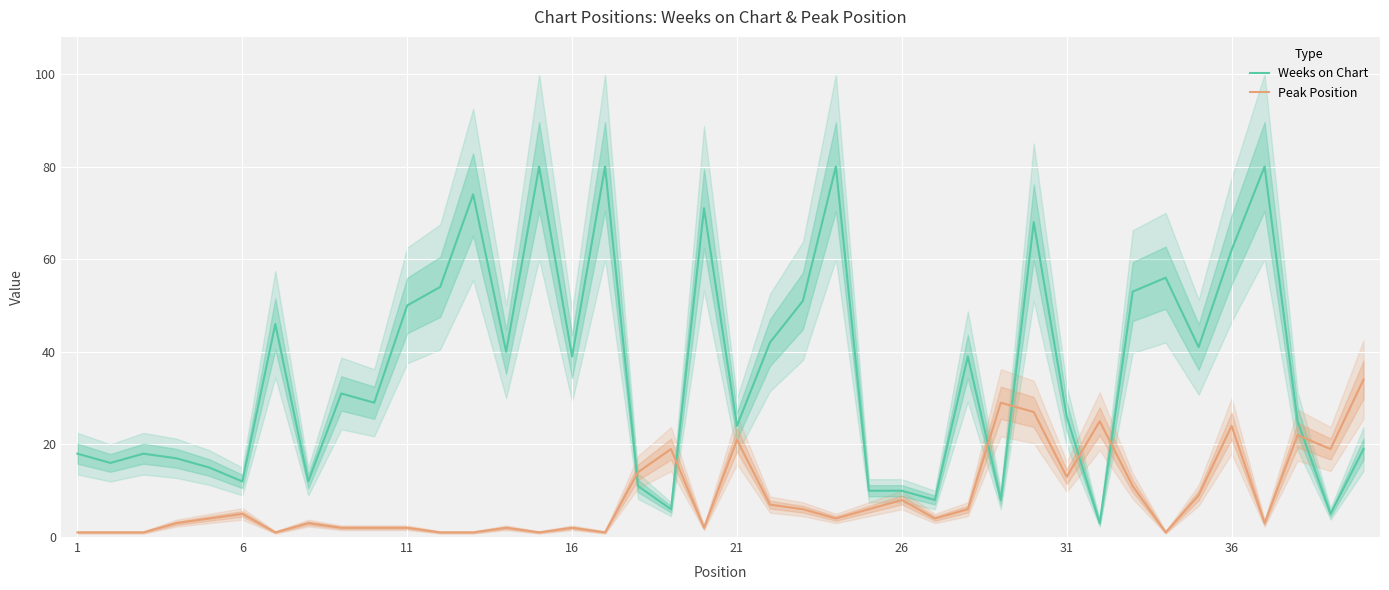

How many lines are shown in the chart?

2